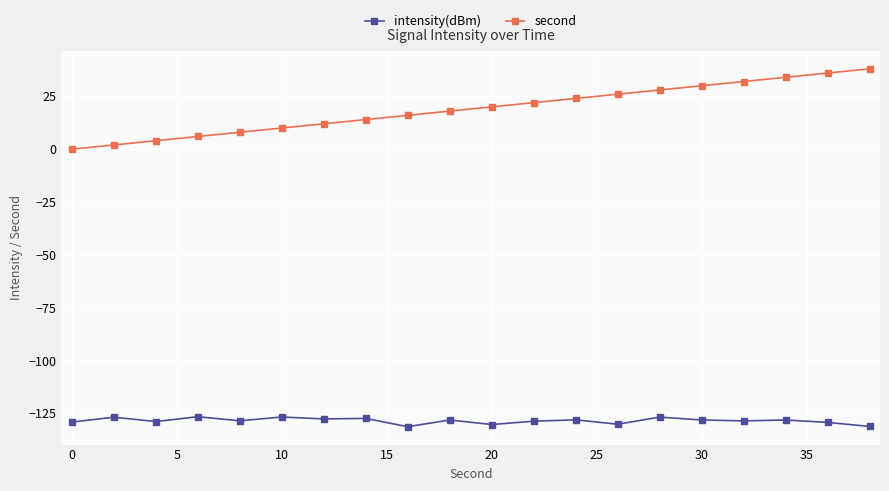

What is the average value of the intensity(dBm) series?

-128.5